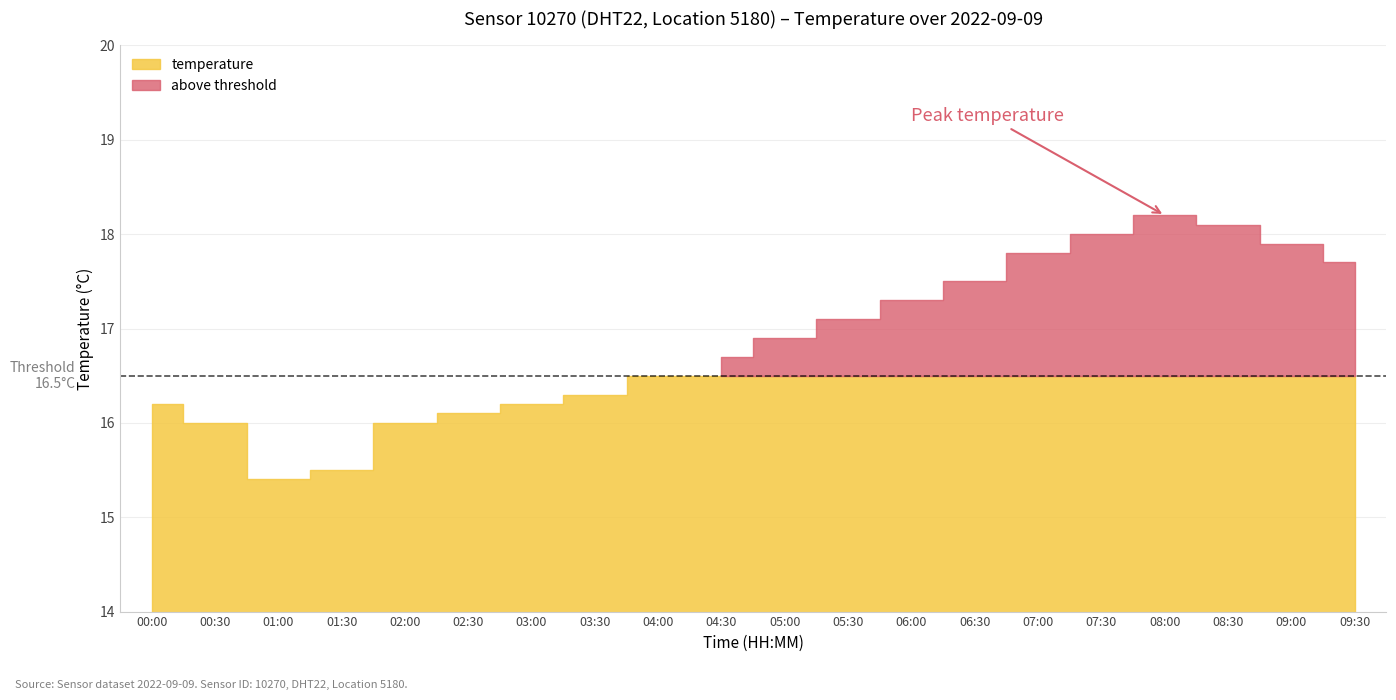

What is the label of the 2nd point from the left?

00:30